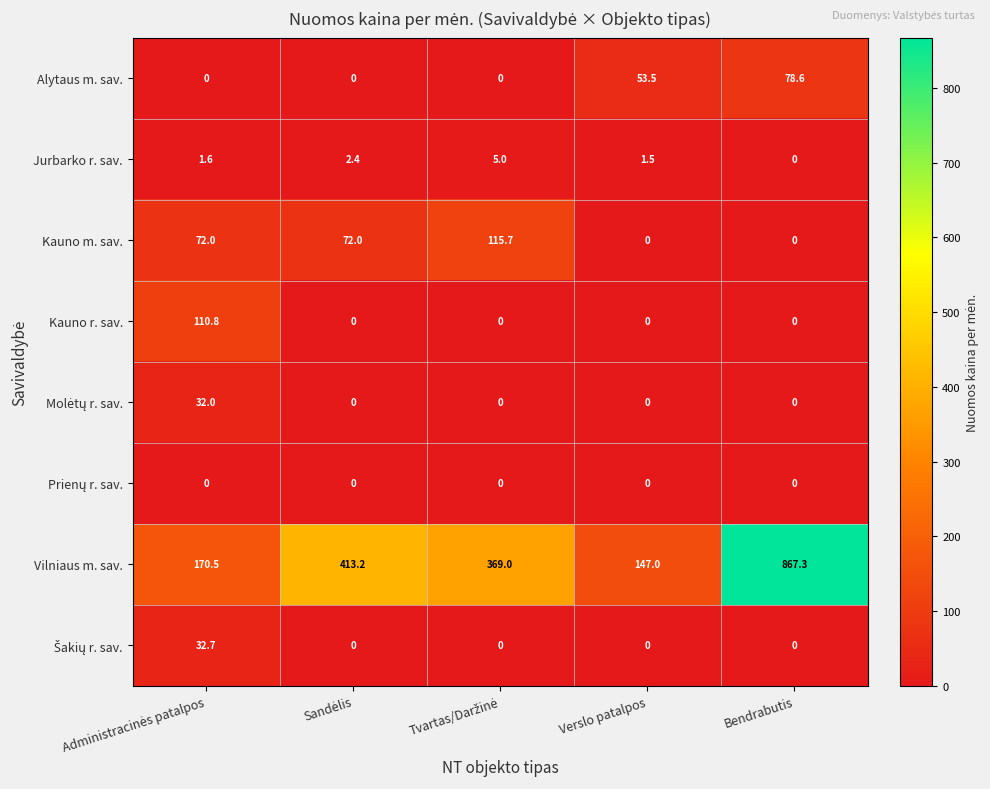

How many categories are shown in the chart?

5